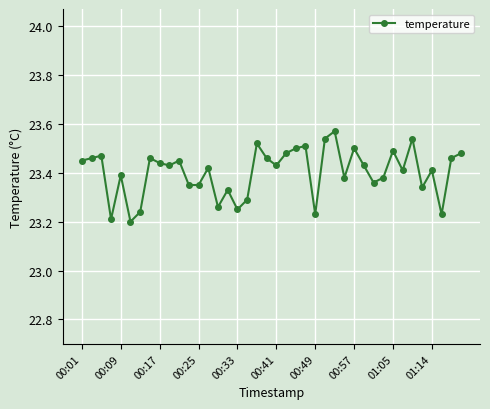

What is the difference between the maximum and second lowest values?

0.4